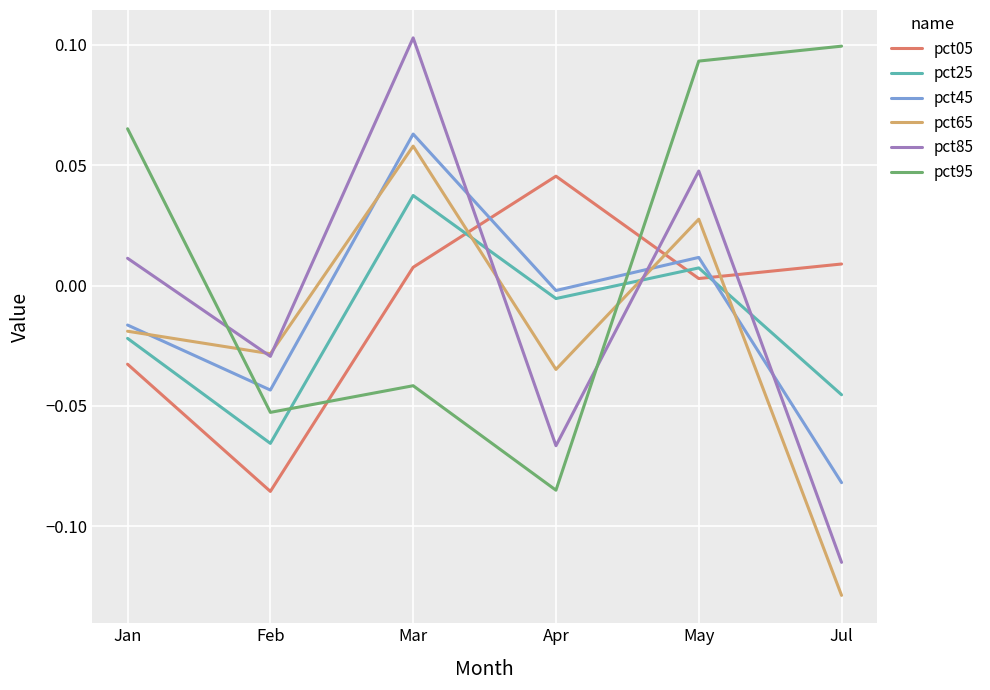

How many intersections are there between pct25 and pct95?

2